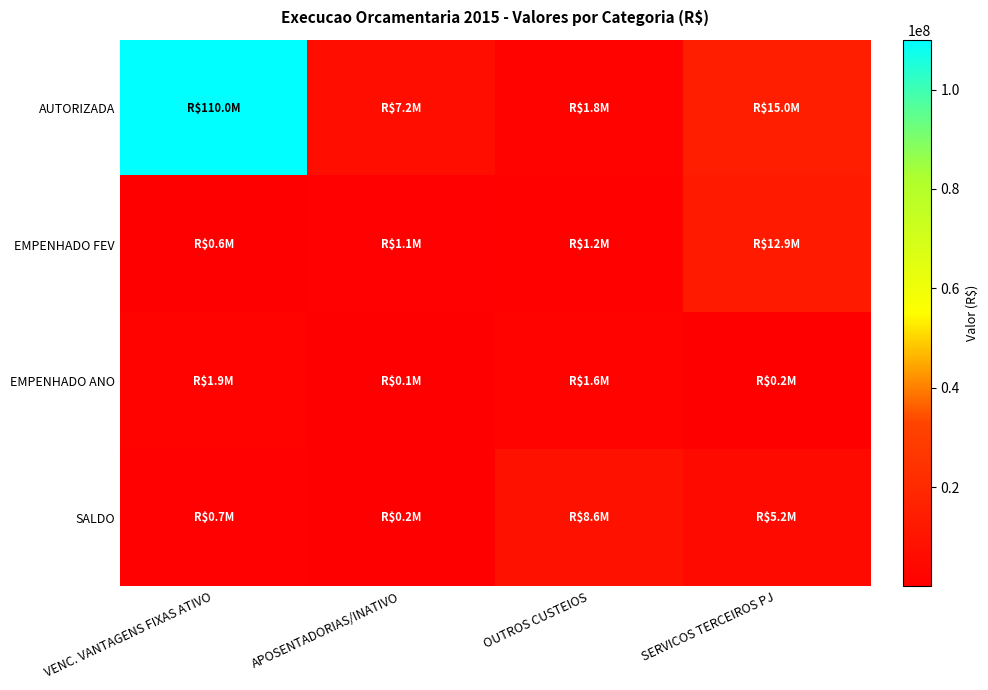

Reading left to right, what are all the values shown in this chart?

AUTORIZADA: VENC. VANTAGENS FIXAS ATIVO=110031021.0	APOSENTADORIAS/INATIVO=7212957.1	OUTROS CUSTEIOS=1800000.0	SERVICOS TERCEIROS PJ=14960000.0
EMPENHADO FEV: VENC. VANTAGENS FIXAS ATIVO=600000.0	APOSENTADORIAS/INATIVO=1100000.0	OUTROS CUSTEIOS=1200000.0	SERVICOS TERCEIROS PJ=12900000.0
EMPENHADO ANO: VENC. VANTAGENS FIXAS ATIVO=1900000.0	APOSENTADORIAS/INATIVO=50000.0	OUTROS CUSTEIOS=1600000.0	SERVICOS TERCEIROS PJ=200000.0
SALDO: VENC. VANTAGENS FIXAS ATIVO=700000.0	APOSENTADORIAS/INATIVO=200000.0	OUTROS CUSTEIOS=8600000.0	SERVICOS TERCEIROS PJ=5250000.0